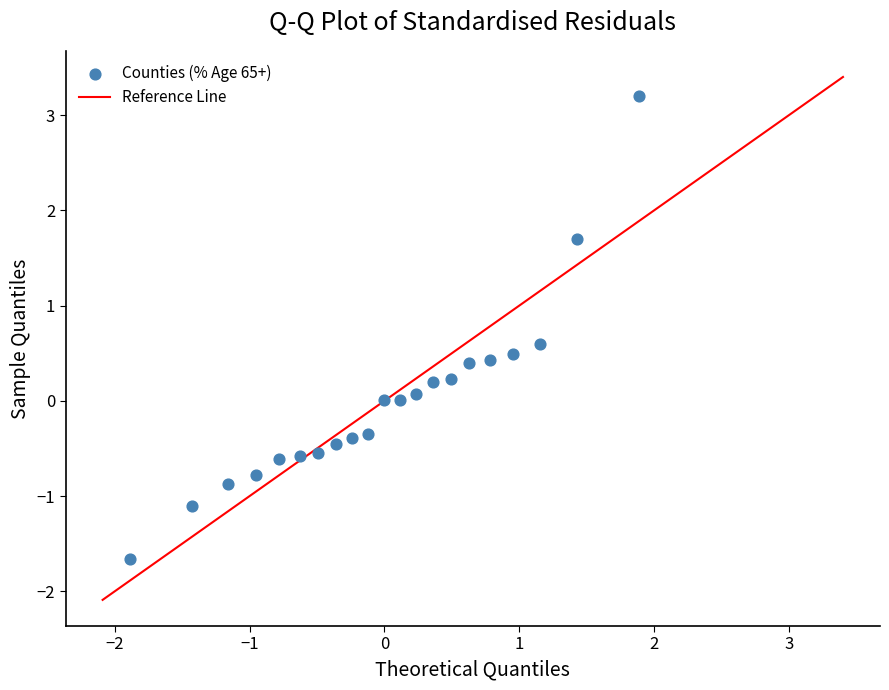

What is the range of X values (max minus min)?

3.8